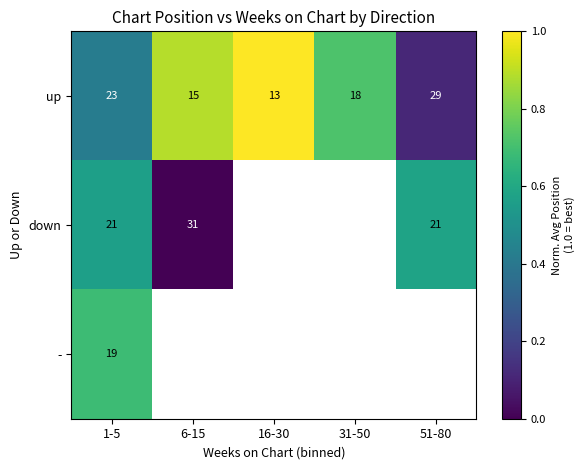

Rank the series at 1-5 from highest to lowest value.

up, down, -